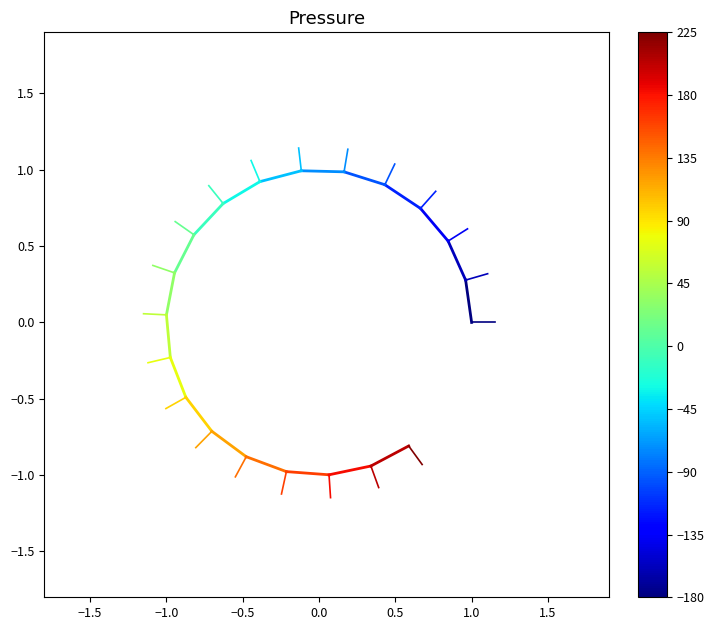

The chart shows a value of -0.2 at 1.0. True or false?

False